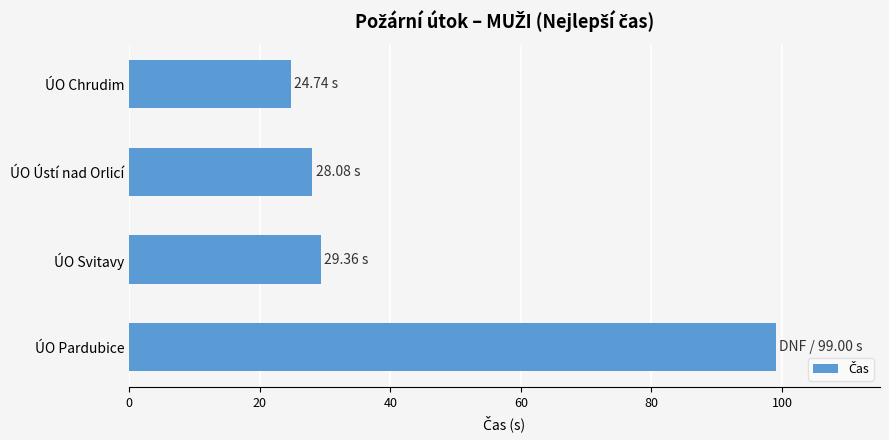

At which category does the chart reach its minimum across all series?

ÚO Chrudim